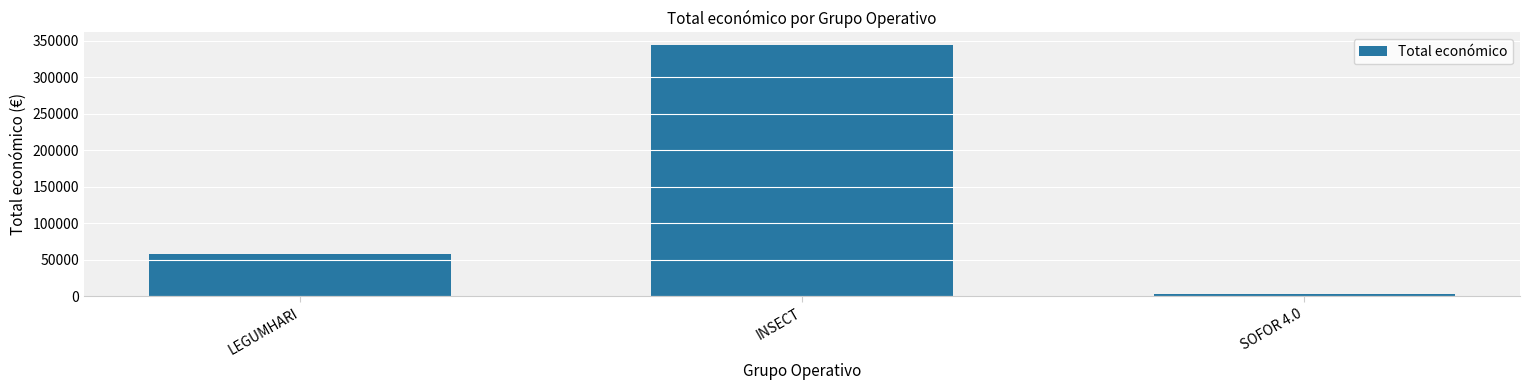

Does the chart contain stacked bars?

No